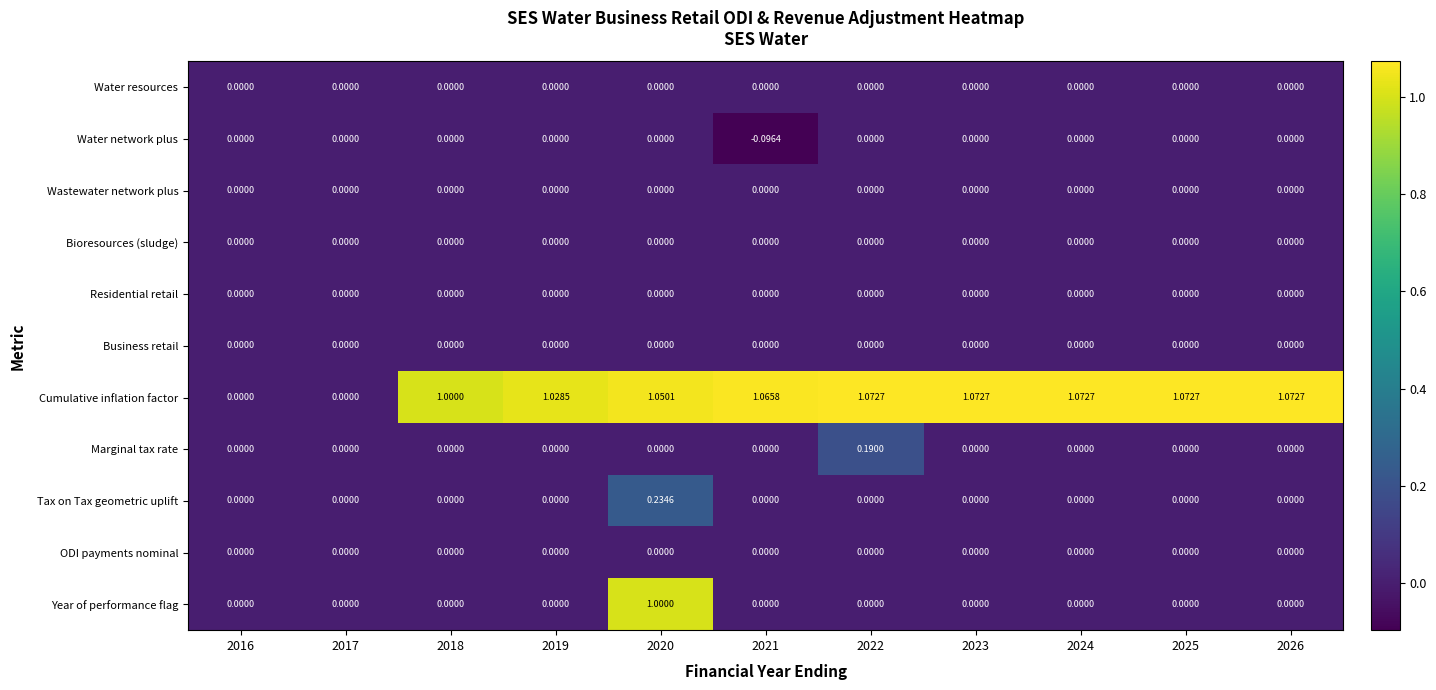

Which series has the largest range (max minus min)?

Cumulative inflation factor